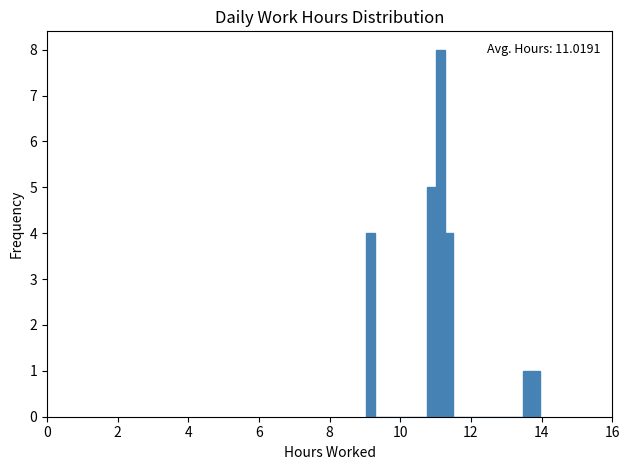

Read against the x-axis, roughly where is the centre of the tallest bar?

11.2